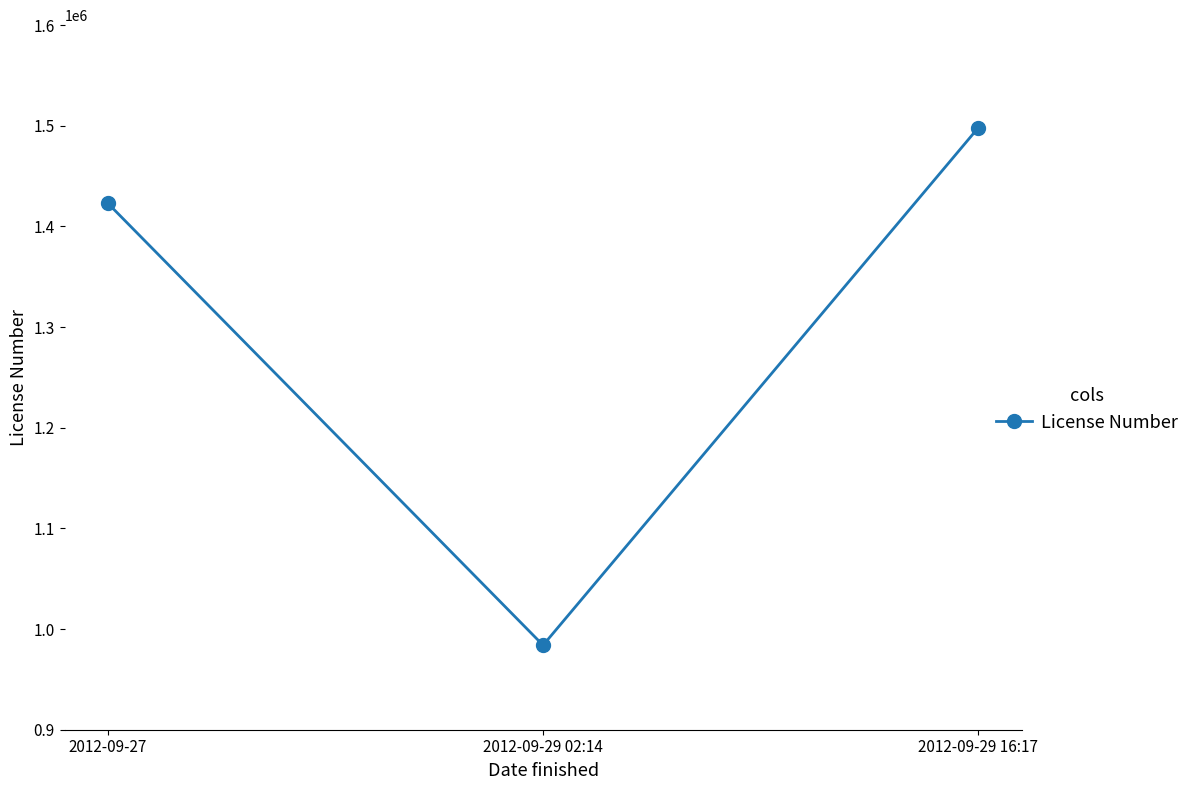

Does the chart have visible grid lines?

No